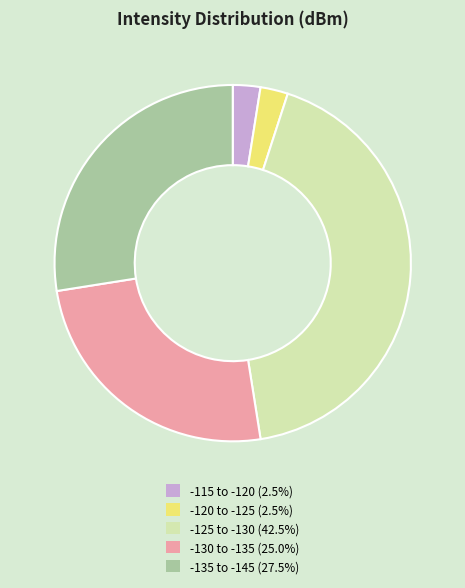

How many segments does this pie chart have?

5